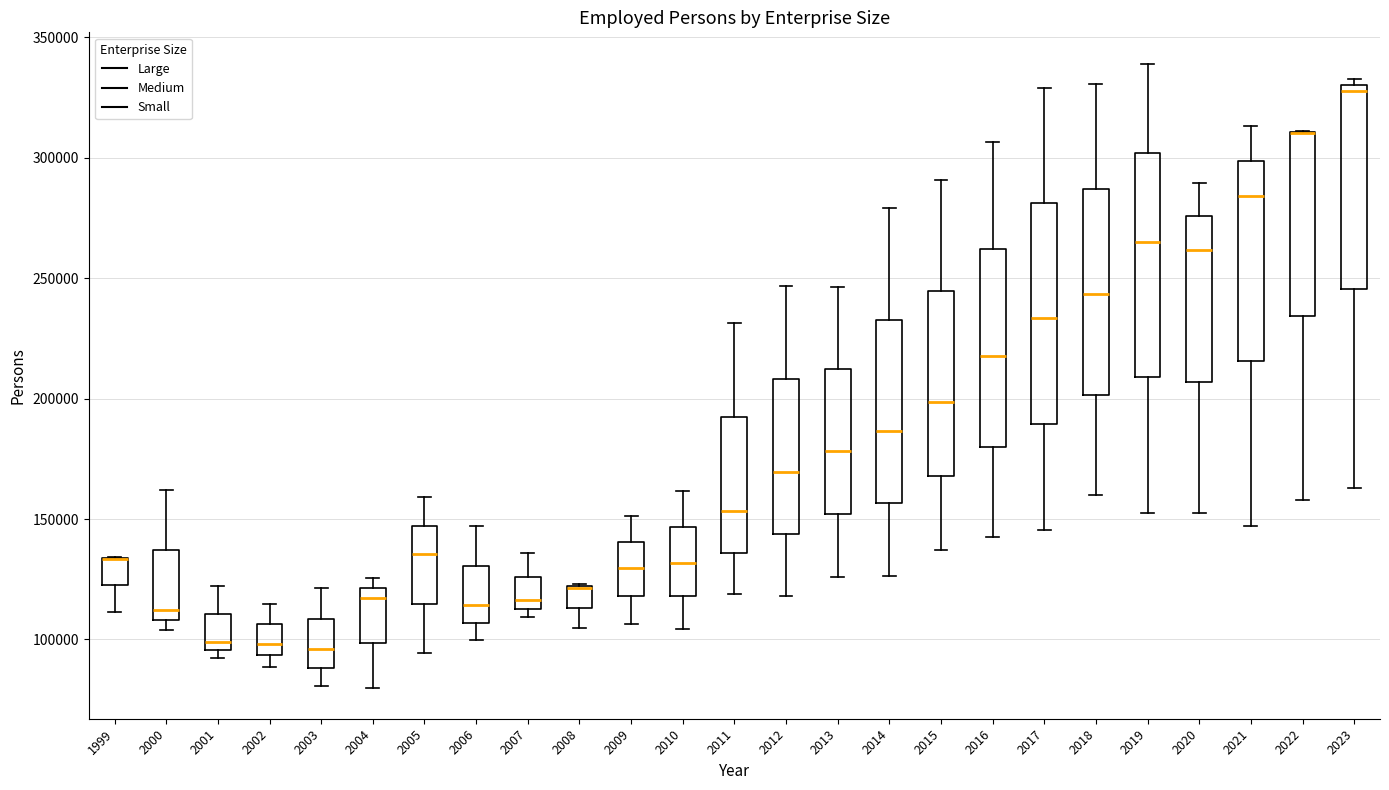

Reading left to right, read every box against the y-axis: the position of its median line, the range the box covers, and the ends of its whiskers. The values are not printed on the chart, so give them approximately, as read against the axis.

1999: median 135000 (drawn on the box's upper edge), box 120000 to 135000, whiskers 110000 to 135000
2000: median 110000 (just above the box's lower edge), box 110000 to 135000, whiskers 105000 to 160000
2001: median 100000, box 95000 to 110000, whiskers 90000 to 120000
2002: median 100000, box 95000 to 105000, whiskers 90000 to 115000
2003: median 95000, box 90000 to 110000, whiskers 80000 to 120000
2004: median 115000, box 100000 to 120000, whiskers 80000 to 125000
2005: median 135000, box 115000 to 145000, whiskers 95000 to 160000
2006: median 115000, box 105000 to 130000, whiskers 100000 to 145000
2007: median 115000 (just above the box's lower edge), box 115000 to 125000, whiskers 110000 to 135000
2008: median 120000 (drawn on the box's upper edge), box 115000 to 120000, whiskers 105000 to 125000
2009: median 130000, box 120000 to 140000, whiskers 105000 to 150000
2010: median 130000, box 120000 to 145000, whiskers 105000 to 160000
2011: median 155000, box 135000 to 190000, whiskers 120000 to 230000
2012: median 170000, box 145000 to 210000, whiskers 120000 to 245000
2013: median 180000, box 150000 to 210000, whiskers 125000 to 245000
2014: median 185000, box 155000 to 235000, whiskers 125000 to 280000
2015: median 200000, box 170000 to 245000, whiskers 135000 to 290000
2016: median 220000, box 180000 to 260000, whiskers 140000 to 305000
2017: median 235000, box 190000 to 280000, whiskers 145000 to 330000
2018: median 245000, box 200000 to 285000, whiskers 160000 to 330000
2019: median 265000, box 210000 to 300000, whiskers 155000 to 340000
2020: median 260000, box 205000 to 275000, whiskers 150000 to 290000
2021: median 285000, box 215000 to 300000, whiskers 145000 to 315000
2022: median 310000 (drawn on the box's upper edge), box 235000 to 310000, whiskers 160000 to 310000
2023: median 330000 (just below the box's upper edge), box 245000 to 330000, whiskers 165000 to 335000